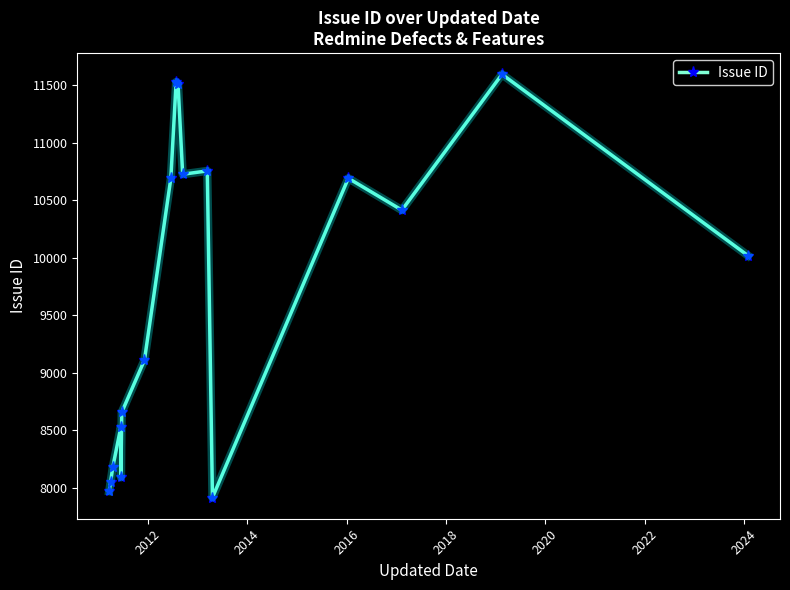

Count the number of categories in the chart.

17